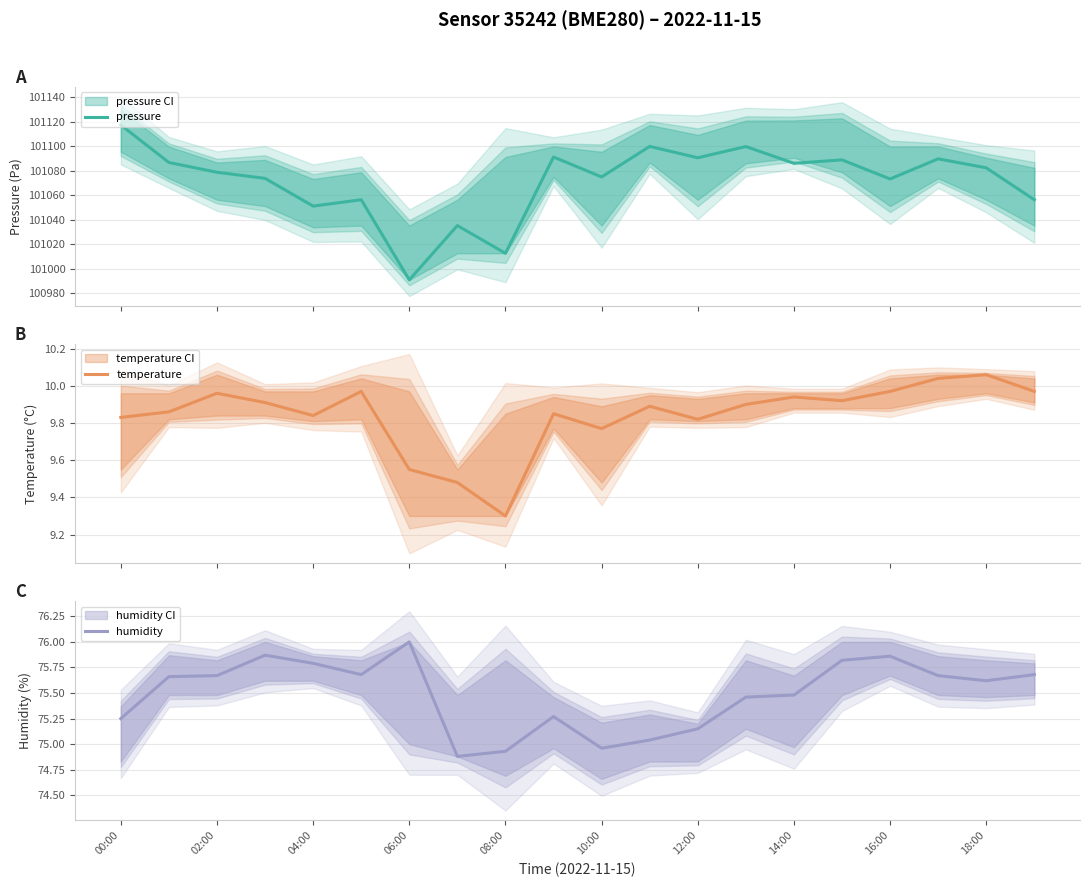

List the series in order of their peak value, highest first.

pressure, humidity, temperature